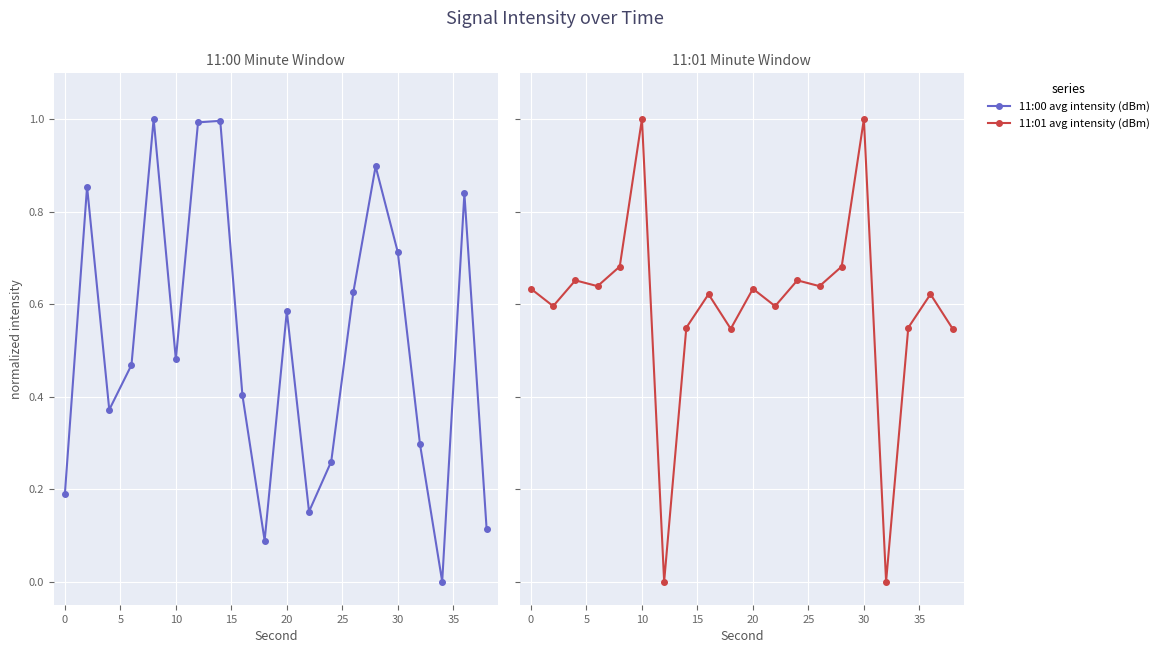

True or false: 11:00 avg intensity (dBm) and 11:01 avg intensity (dBm) cross at least once.

True